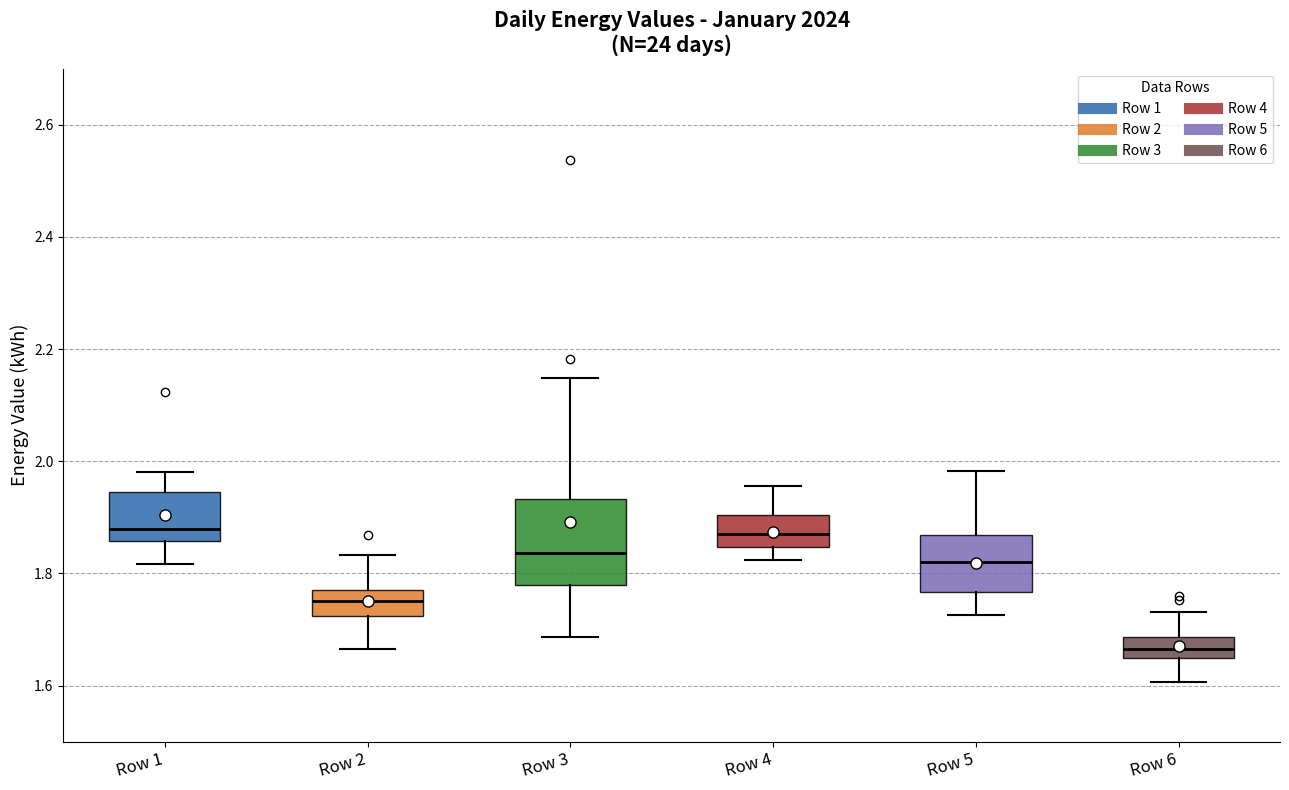

Which box's median line is the lowest?

Row 6